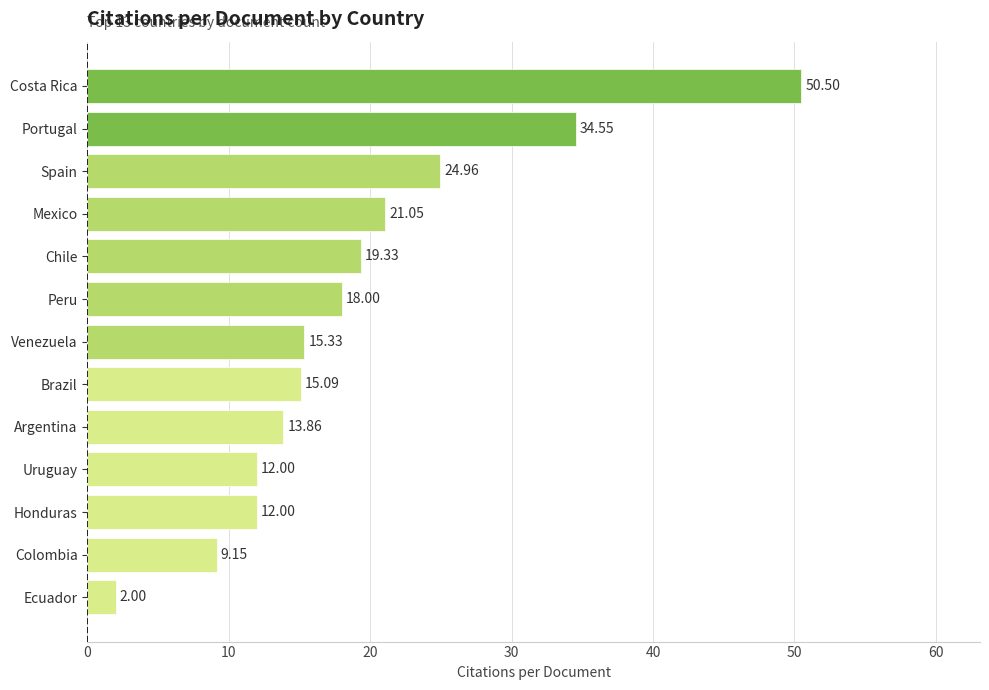

What is the change in value from Ecuador to Chile?

+17.3